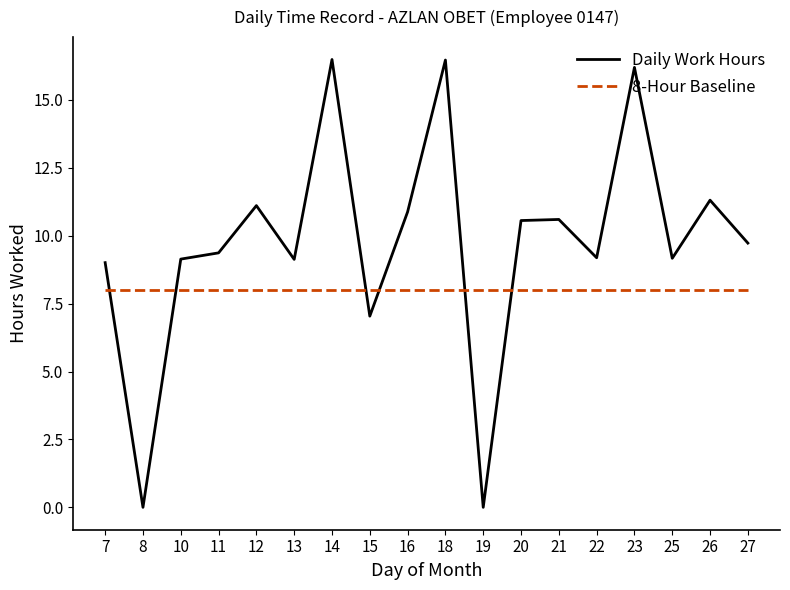

Where is the first local minimum for Daily Work Hours?

8